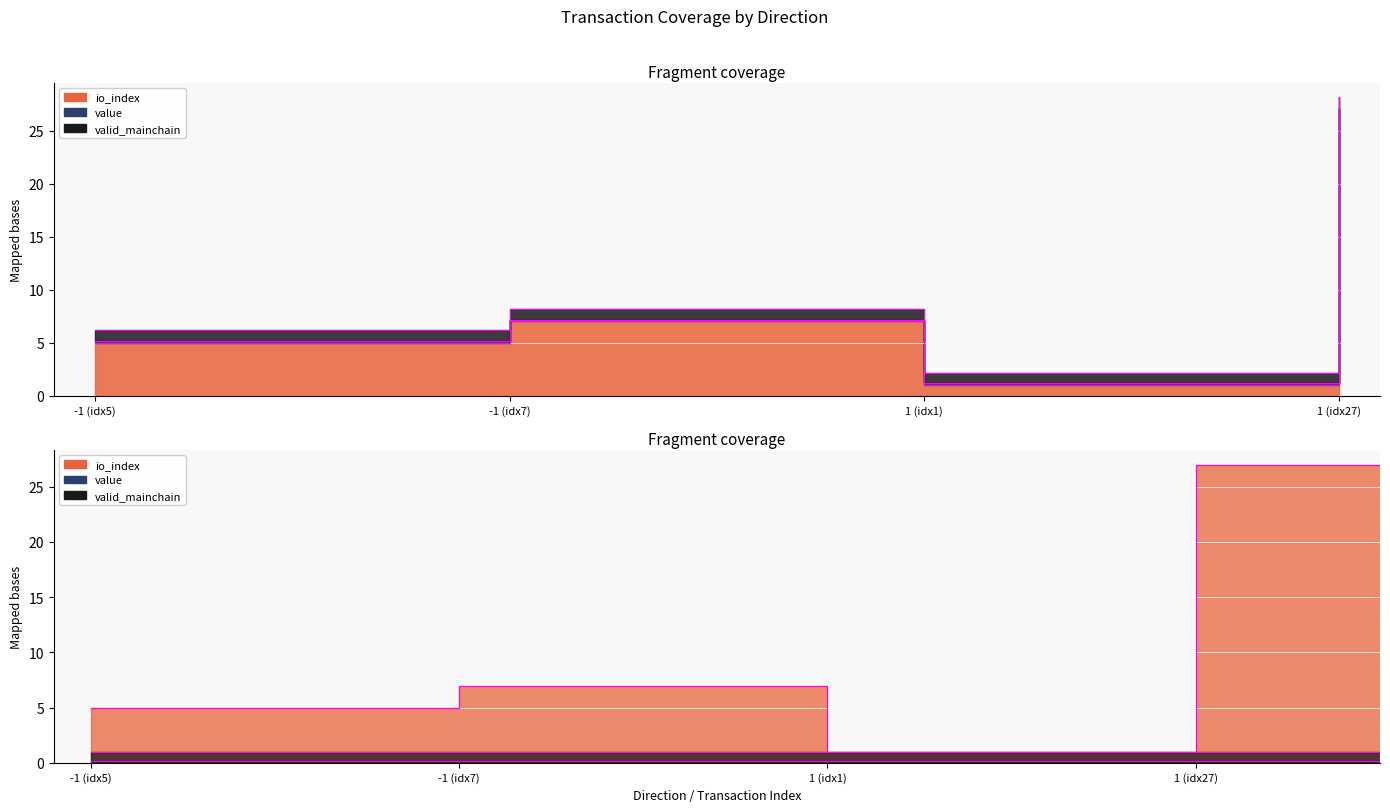

How many categories are shown in the chart?

4